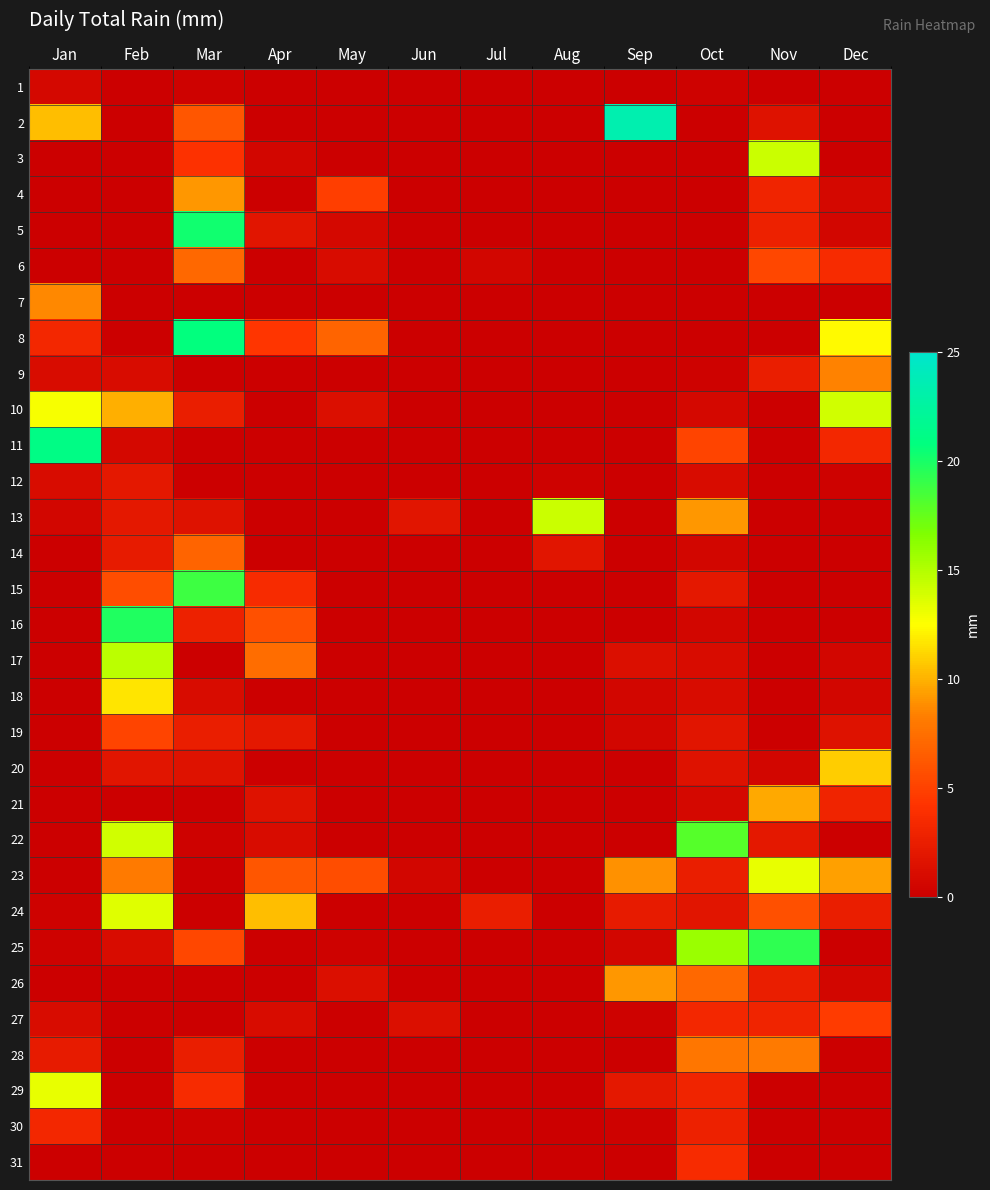

Which label corresponds to the smallest value in the chart?

Feb